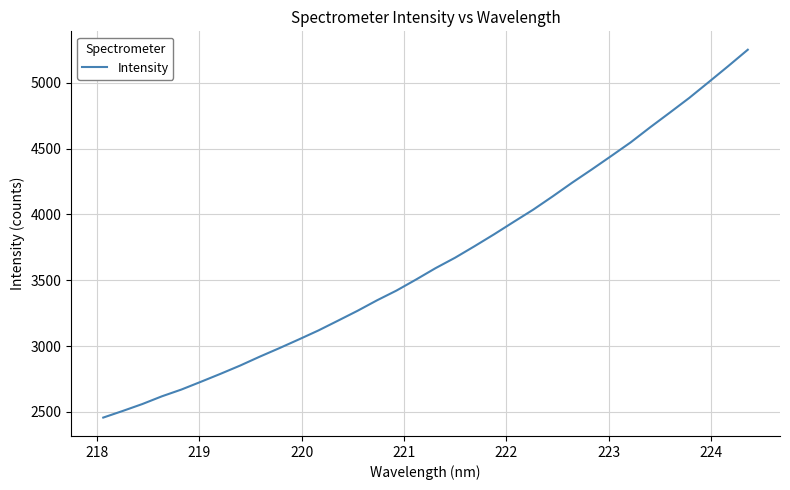

Count the number of values greater than 3592.

17